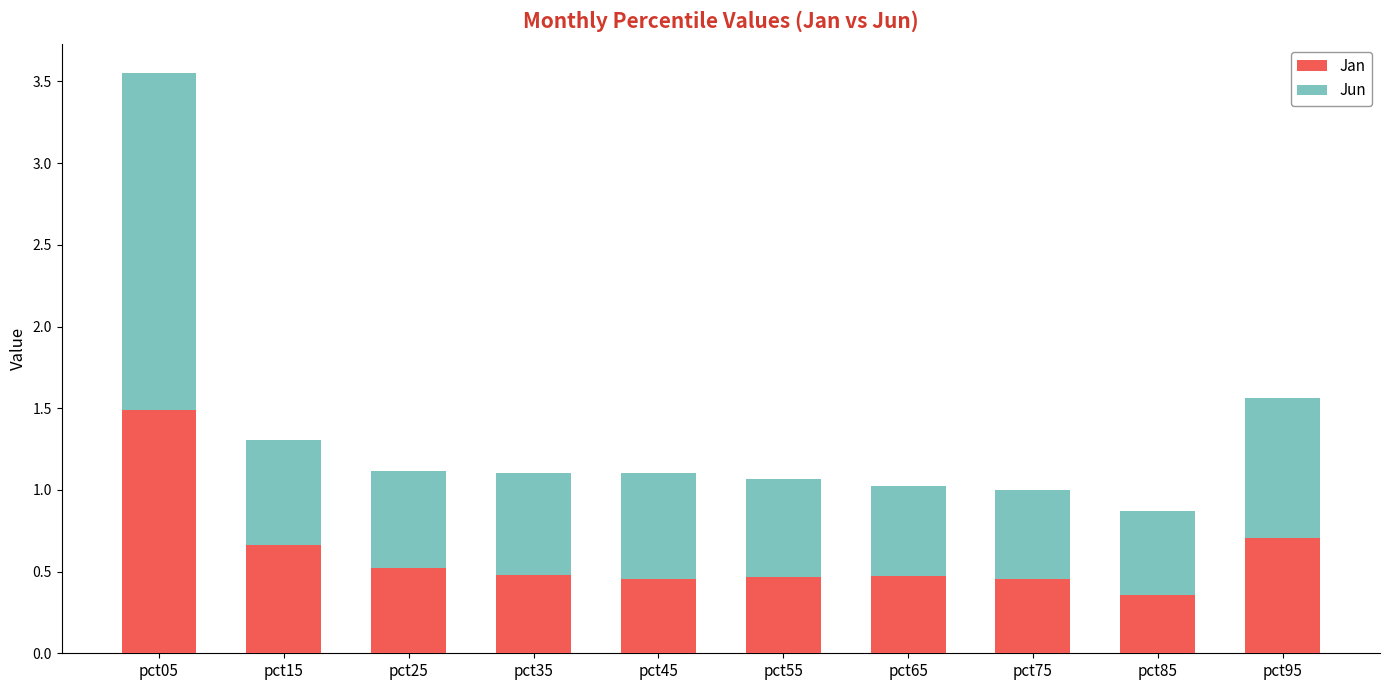

Where is Jan nearest to the value 0?

pct85